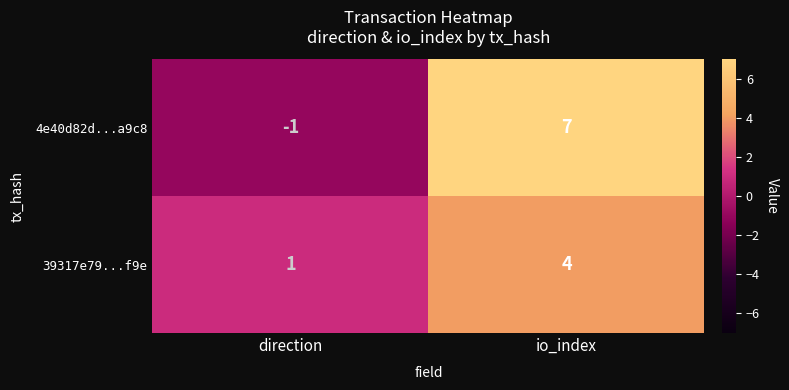

What is the average value of the 4e40d82d...a9c8 series?

3